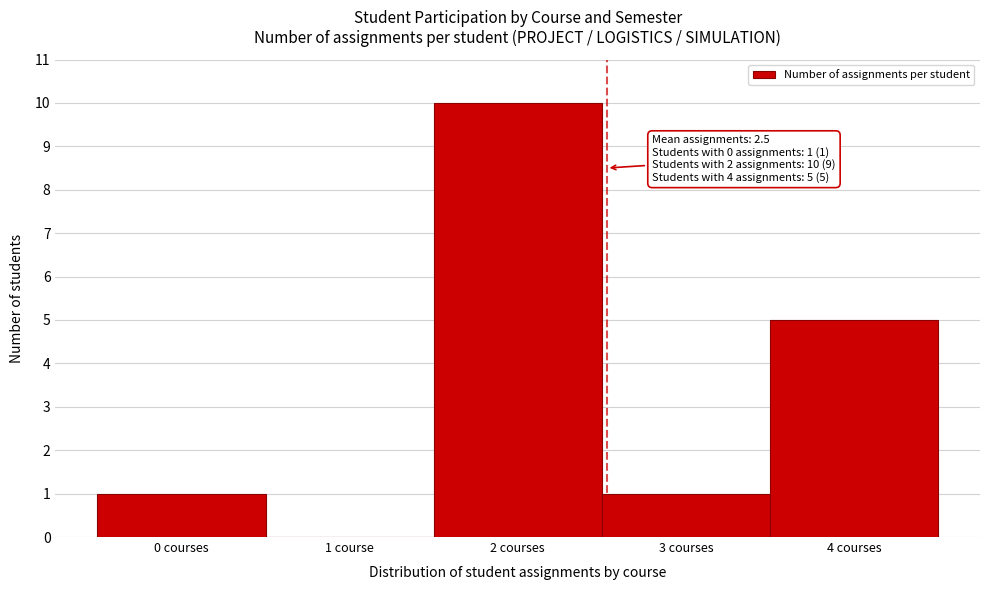

Reading left to right, list all the values displayed in this chart.

0 courses=1	1 course=0	2 courses=10	3 courses=1	4 courses=5